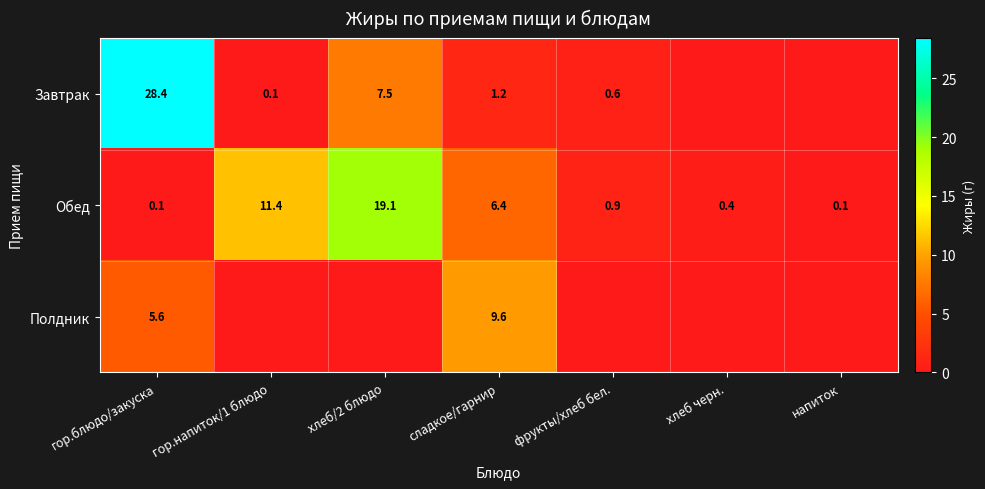

What is the spread (max minus min) of values at гор.напиток/1 блюдо?

11.4